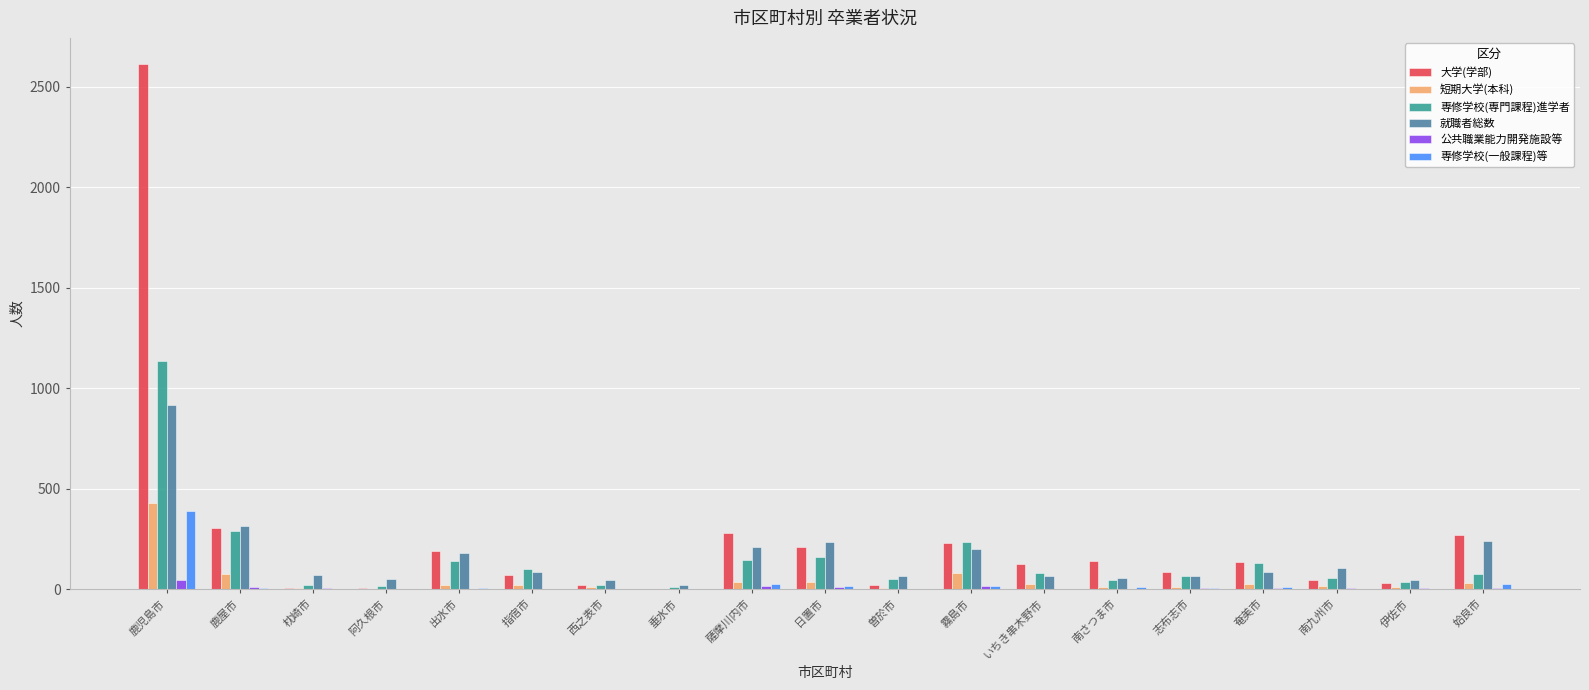

True or false: 専修学校(一般課程)等 has a value of 0 at 曽於市.

True